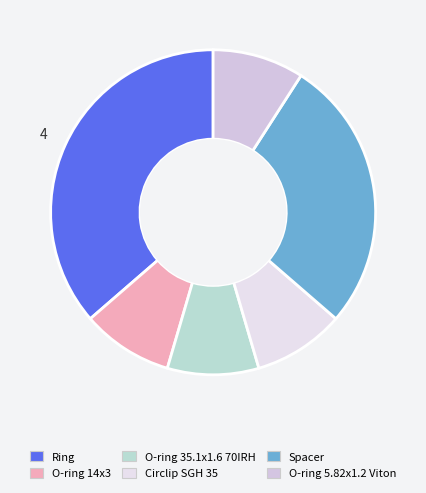

How many segments does this pie chart have?

6